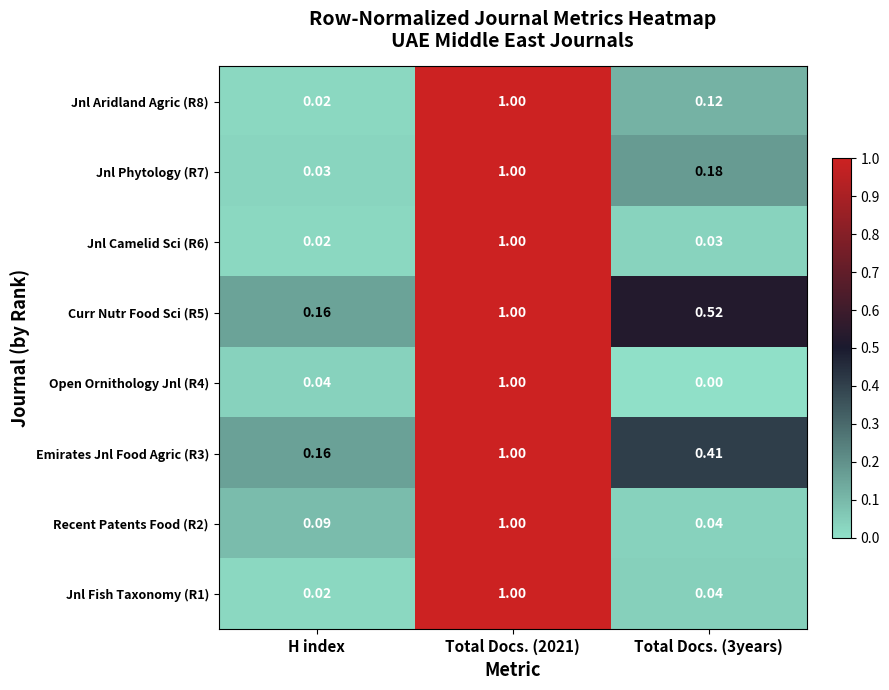

At how many categories does at least one series exceed 0?

3